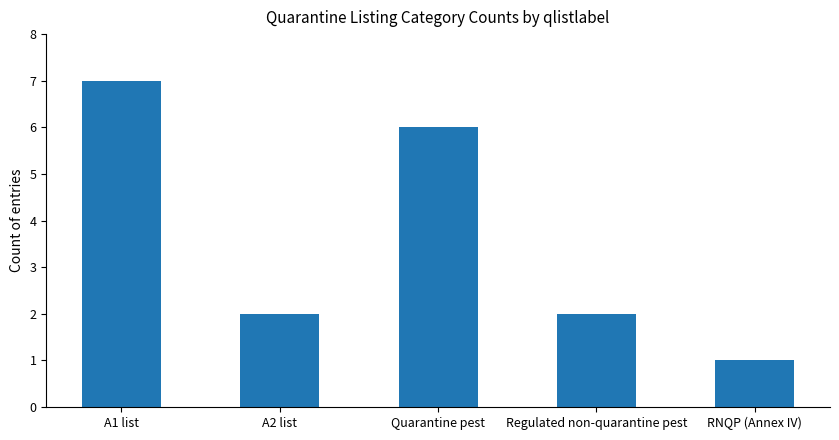

Reading right to left, what are all the values shown in this chart?

RNQP (Annex IV)=1	Regulated non-quarantine pest=2	Quarantine pest=6	A2 list=2	A1 list=7